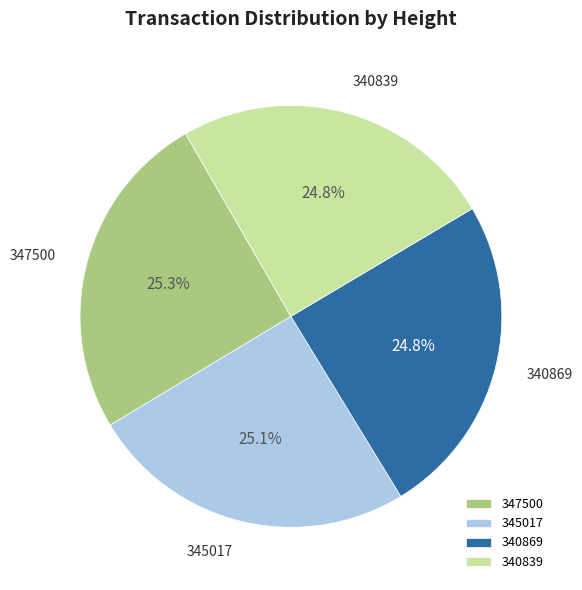

To the nearest percent, what portion does 340869 represent?

25%